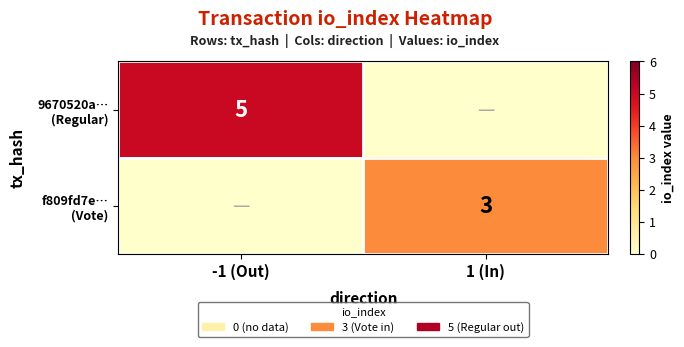

Which label corresponds to the largest value in the chart?

-1 (Out)